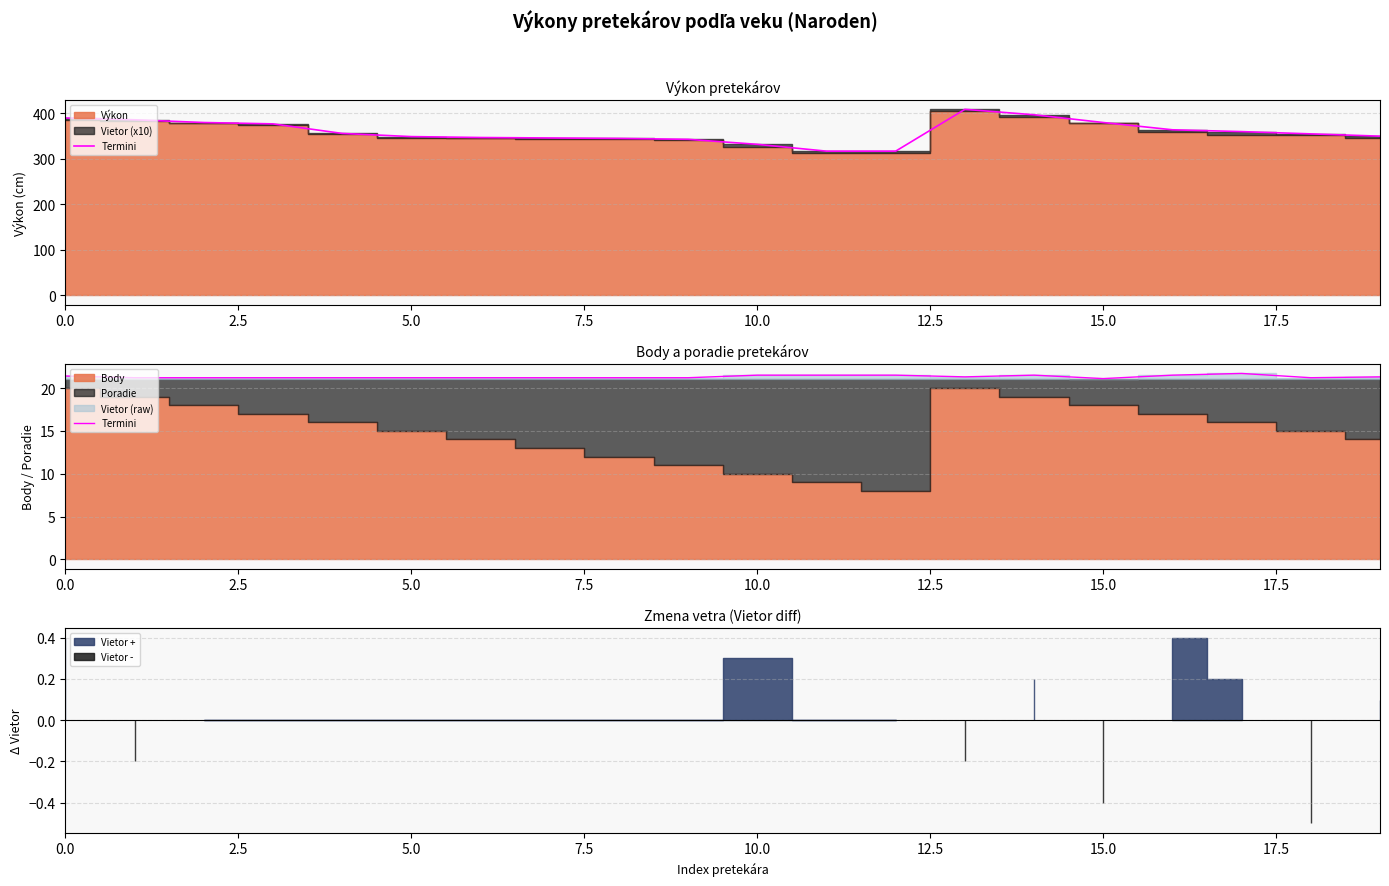

Reading right to left, what are all the values shown in this chart?

21.3	21.2	21.7	21.5	21.1	21.5	21.3	21.5	21.5	21.5	21.2	21.2	21.2	21.2	21.2	21.2	21.2	21.2	21.2	21.4